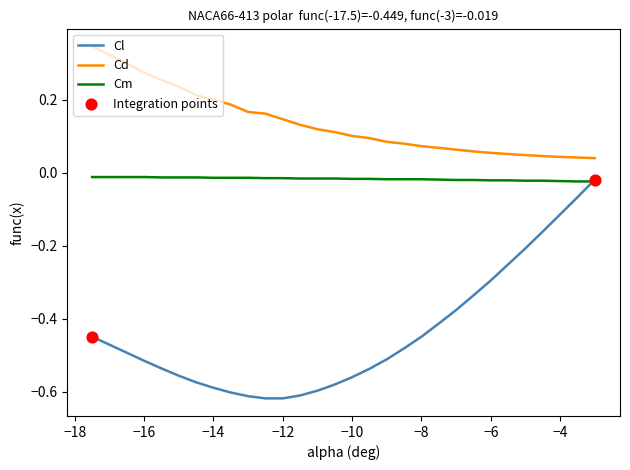

Which series has the widest spread of values?

Cl